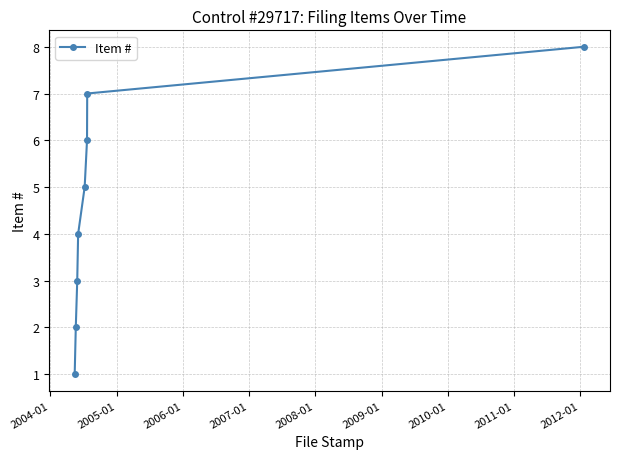

What is the difference between the second highest and minimum values?

6